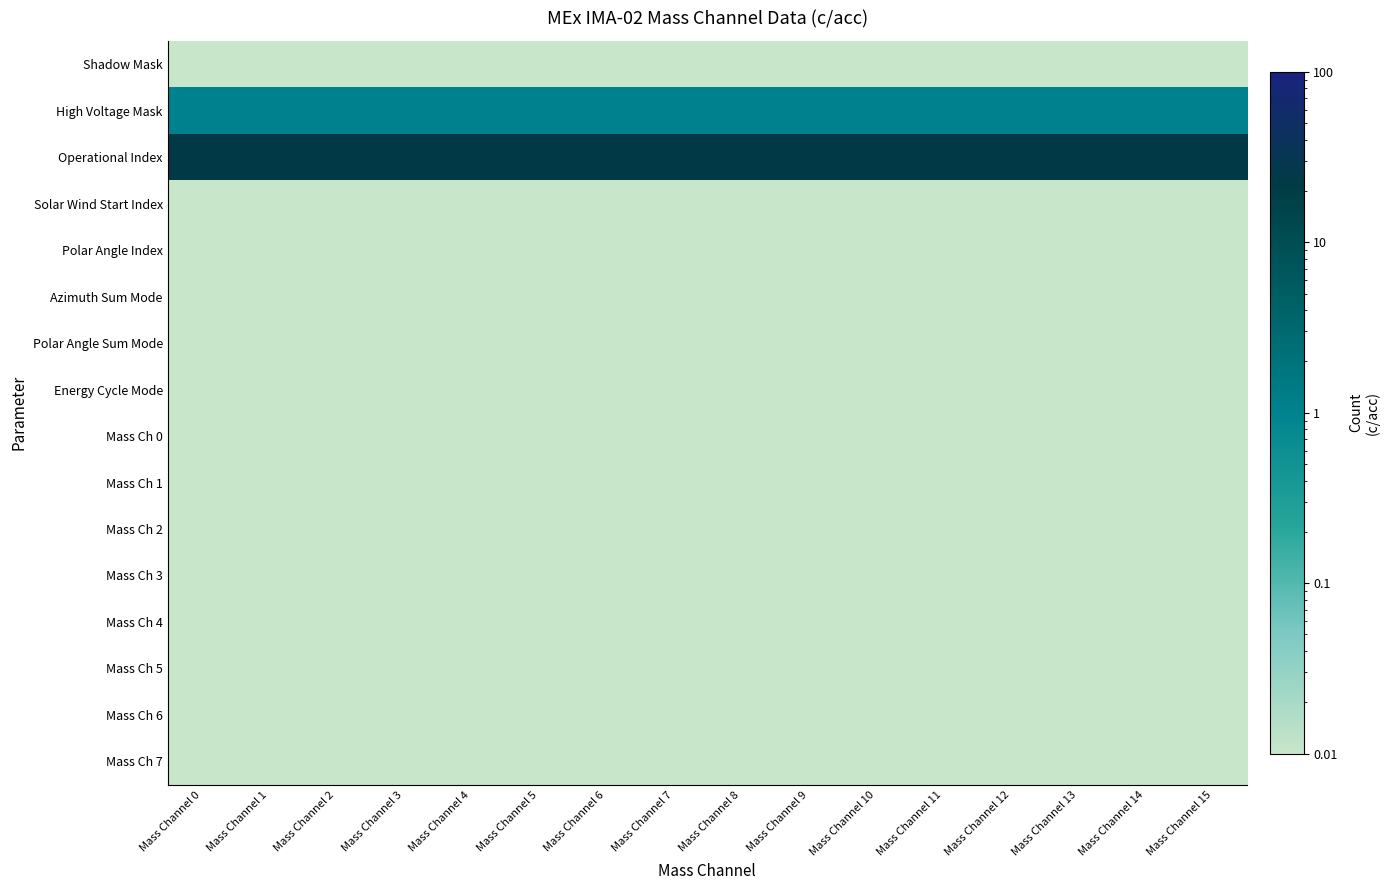

What is the spread (max minus min) of values at Mass Channel 6?

24.0